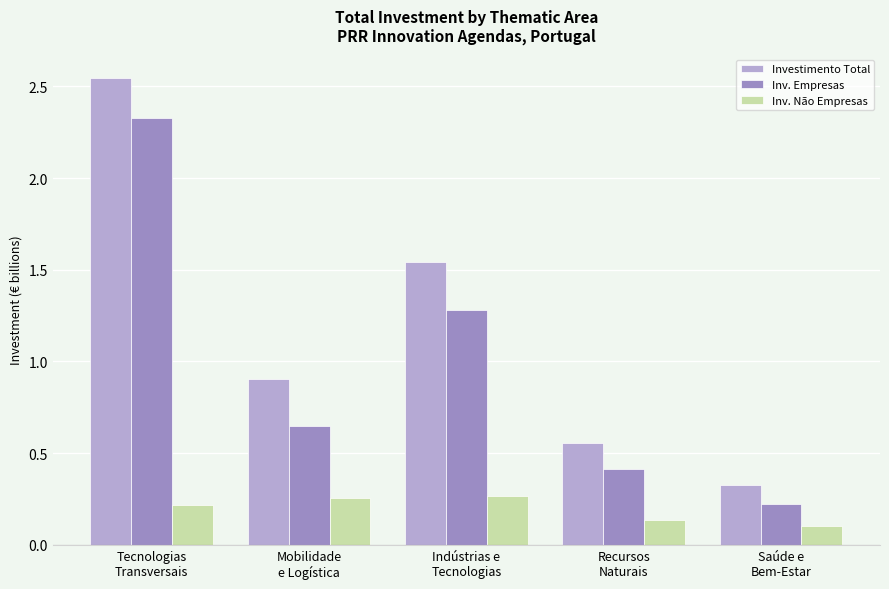

What is the total value across all series at Saúde e
Bem-Estar?

0.7